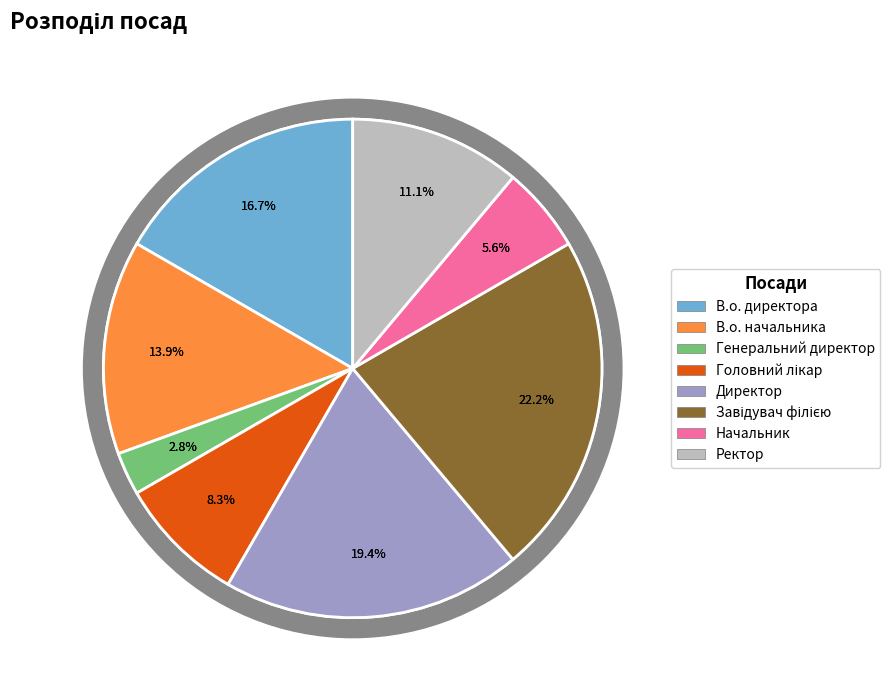

To the nearest percent, what is the combined percentage of В.о. начальника and Генеральний директор?

17%